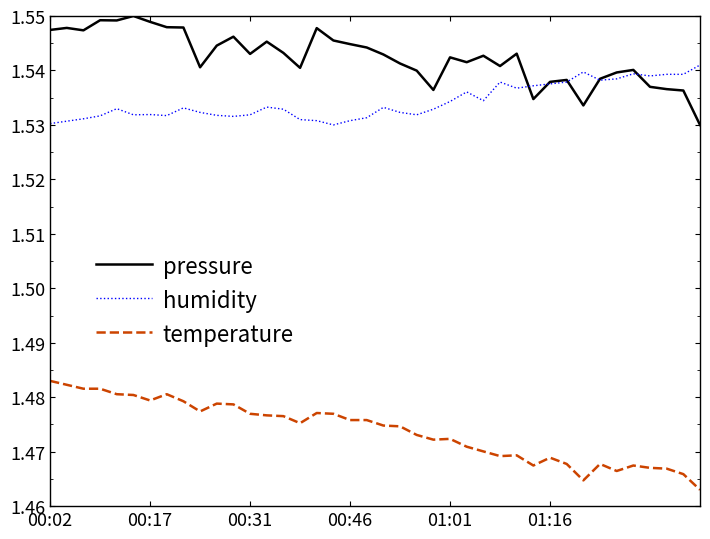

True or false: humidity and temperature cross at least once.

False